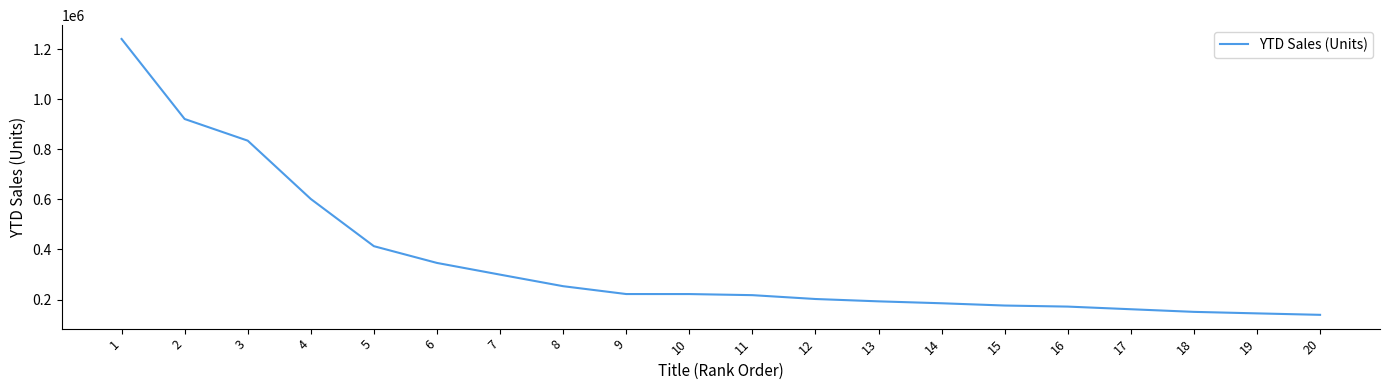

The chart shows a value of 150634 at 18. True or false?

True